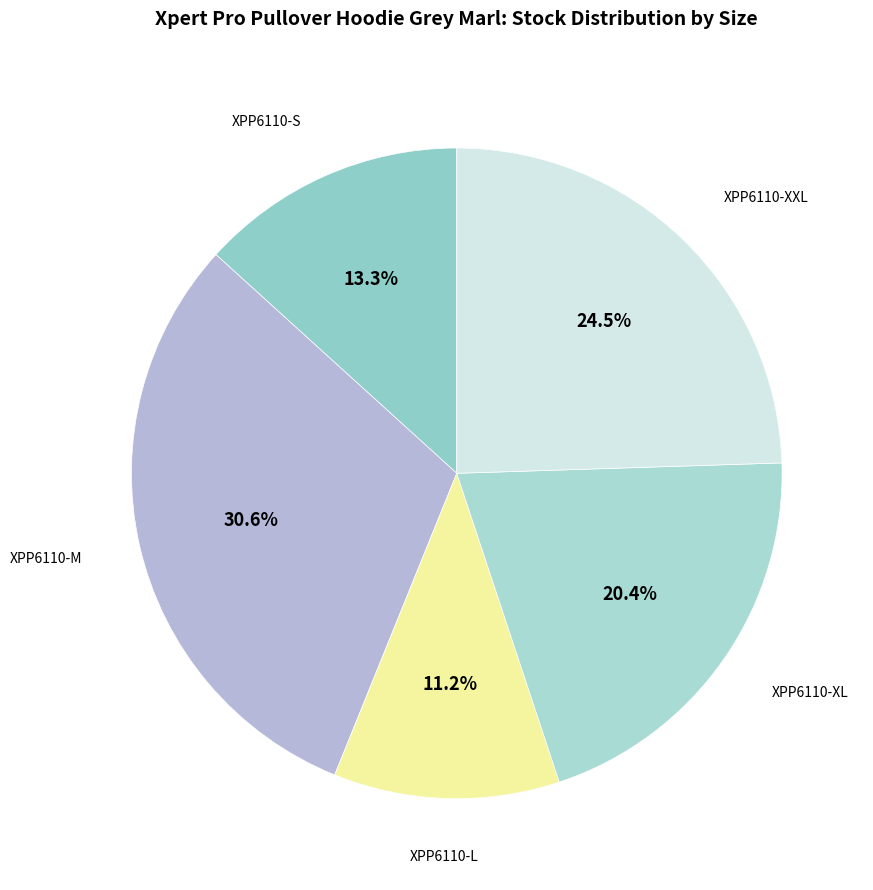

Is there any slice that represents more than half of the pie?

No